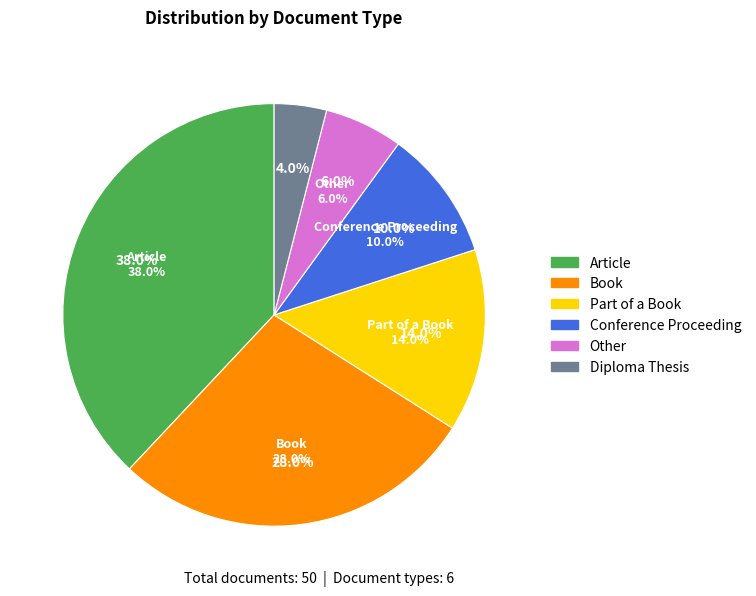

Rank the categories by value from lowest to highest.

Diploma Thesis, Other, Conference Proceeding, Part of a Book, Book, Article